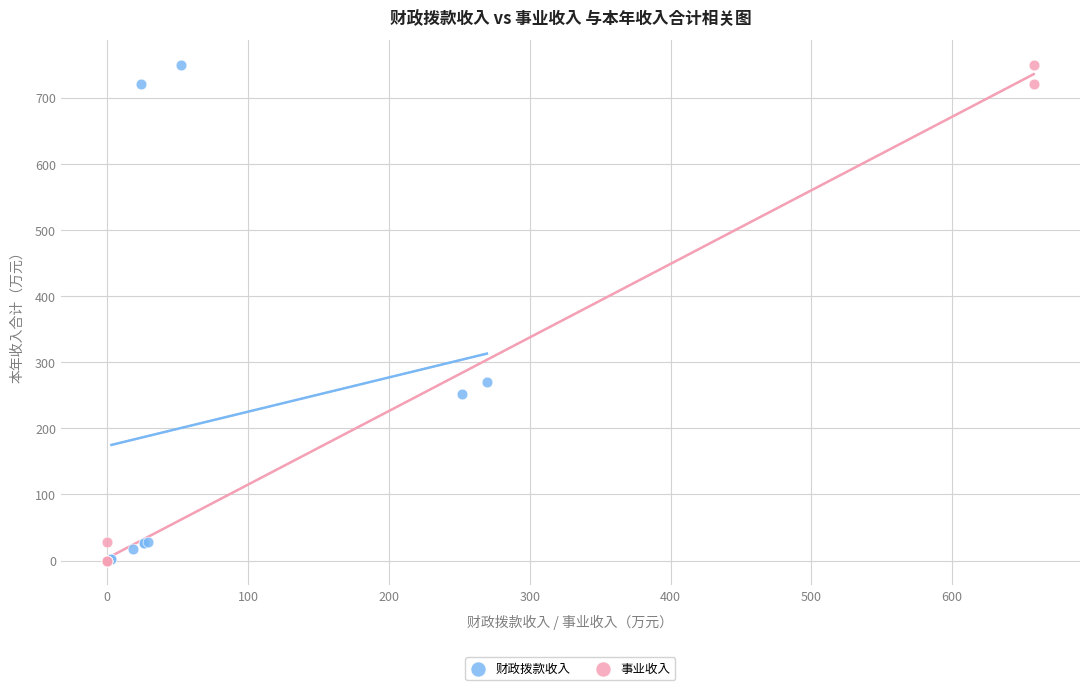

Which series has the widest spread of Y values?

事业收入